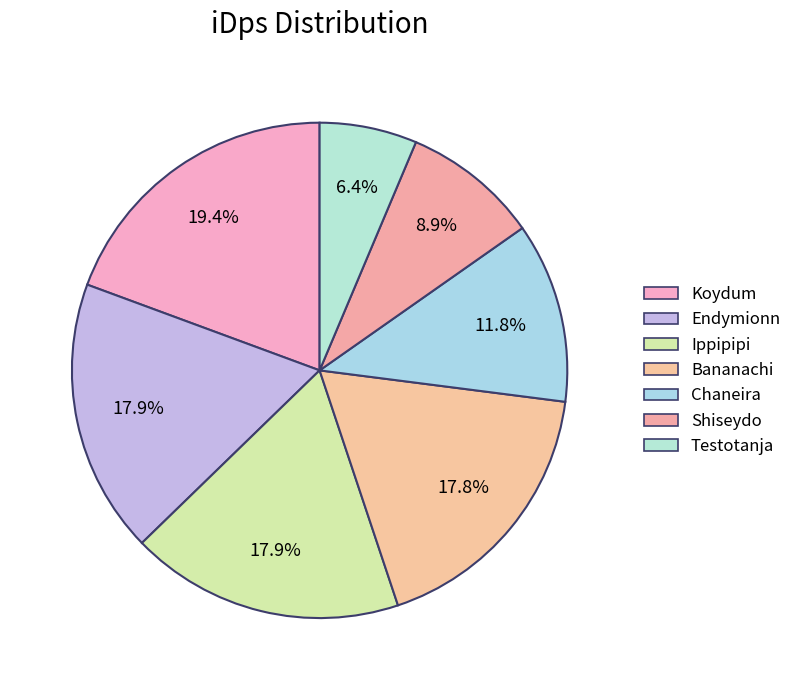

To the nearest percent, what is the difference between the largest and smallest slice percentages?

13%